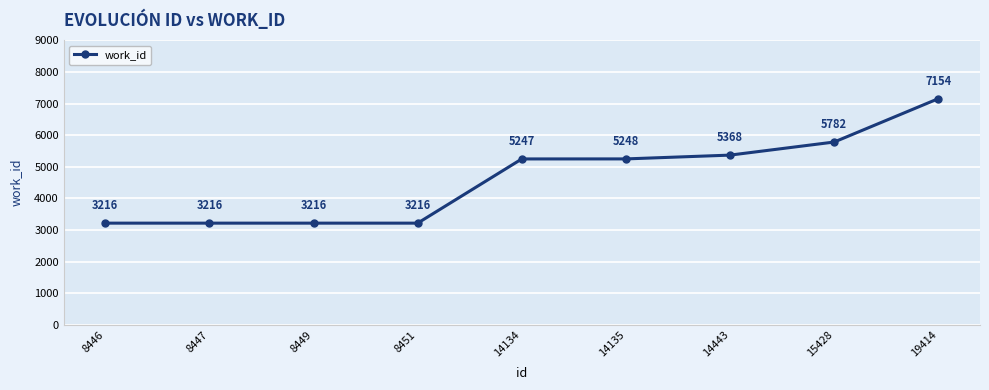

At which label is the value closest to 5185?

14134